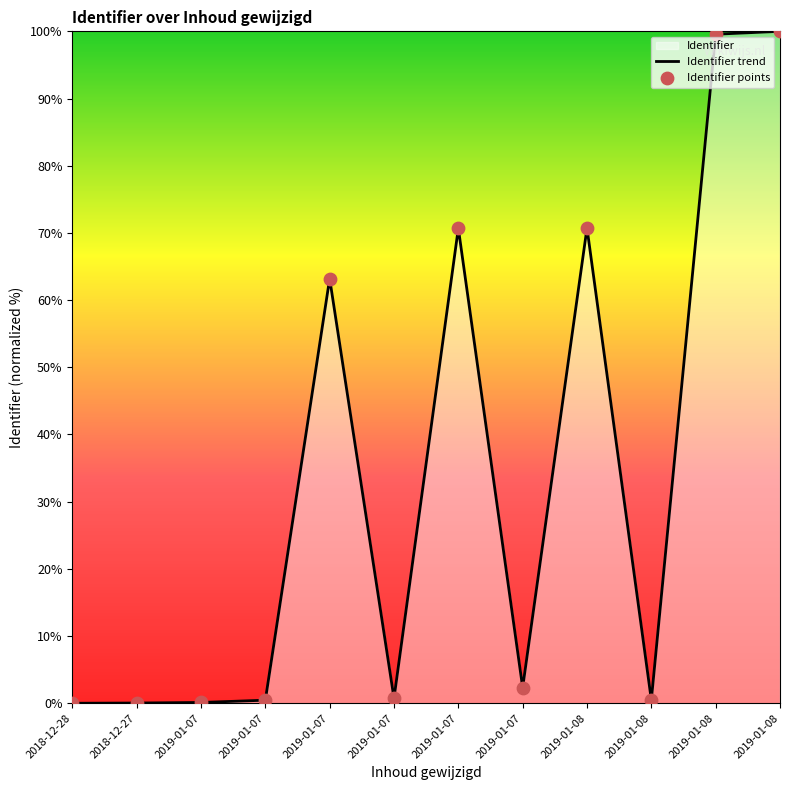

What is the total value across all series at 2019-01-07?

0.2